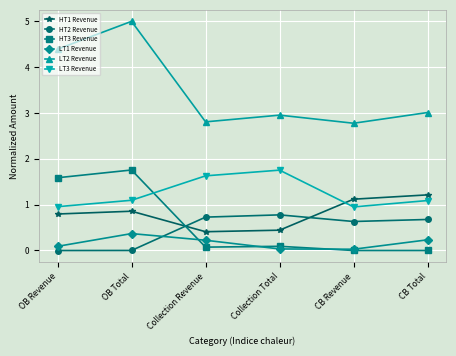

Which series has the widest spread of values?

LT2 Revenue